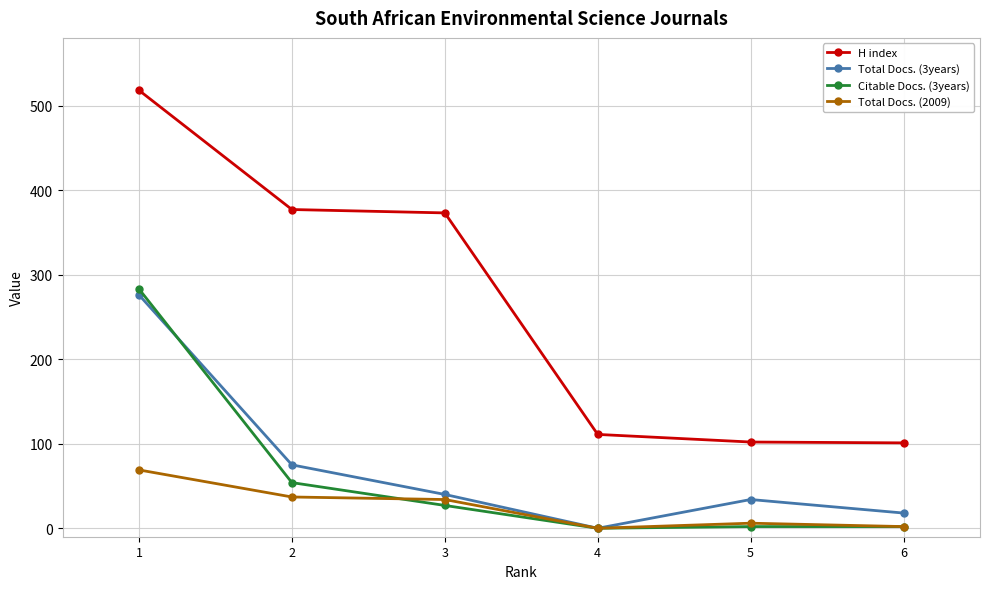

Between which two adjacent categories do Citable Docs. (3years) and Total Docs. (2009) first intersect?

2 and 3